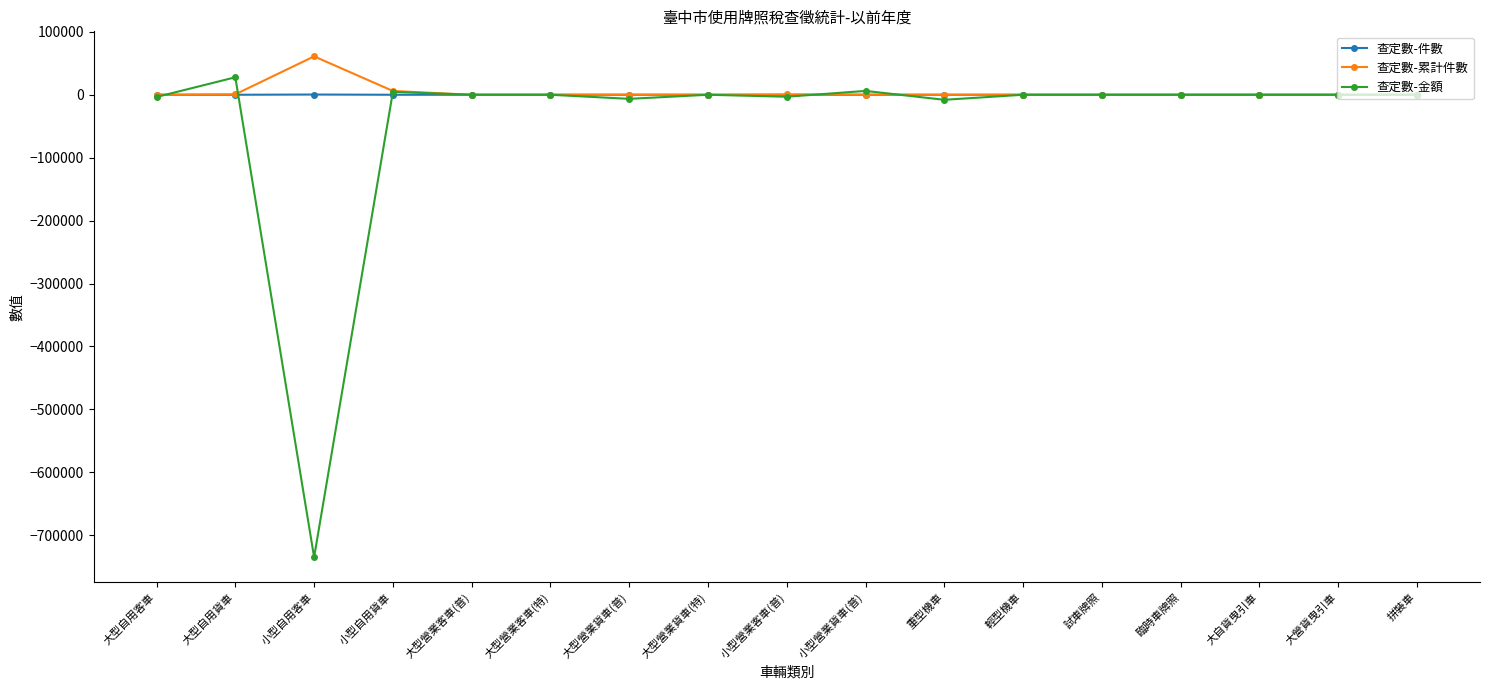

What is the label of the 8th point from the left?

大型營業貨車(特)